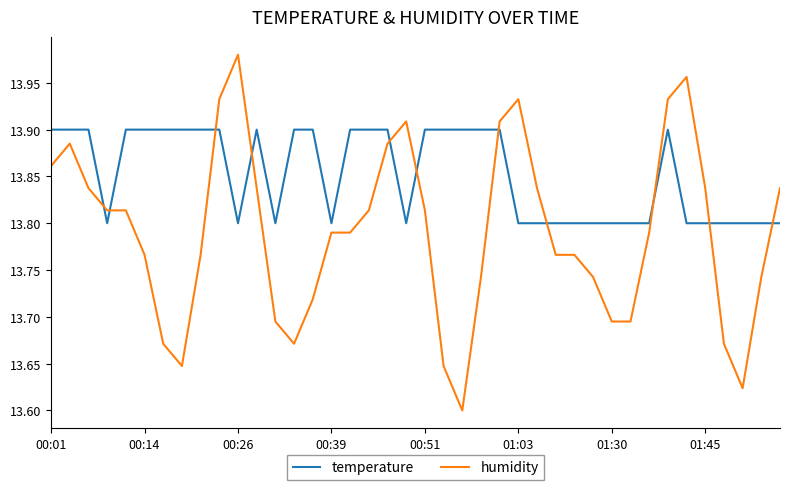

After their last crossing, which series has the higher values: humidity or temperature?

humidity